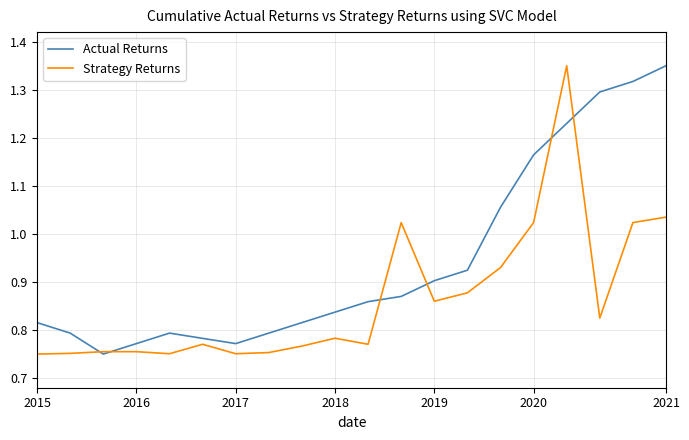

How many lines are shown in the chart?

2